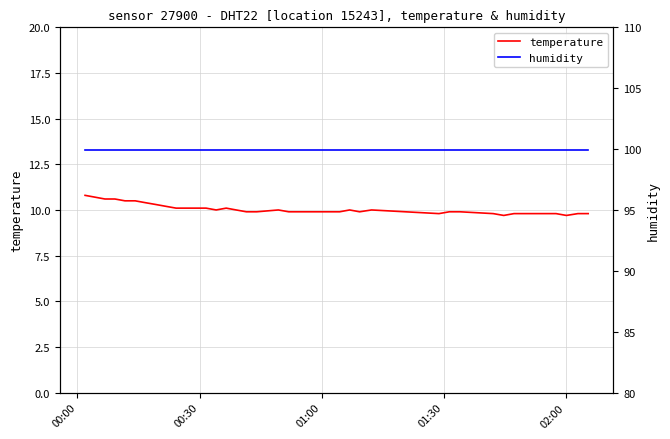

Reading left to right, extract all data points from this chart.

temperature: 10.8	10.7	10.6	10.6	10.5	10.5	10.4	10.3	10.2	10.1	10.1	10.1	10.1	10.0	10.1	10.0	9.9	9.9	10.0	9.9	9.9	9.9	9.9	9.9	9.9	10.0	9.9	10.0	9.8	9.9	9.9	9.8	9.7	9.8	9.8	9.8	9.8	9.7	9.8	9.8
humidity: 99.9	99.9	99.9	99.9	99.9	99.9	99.9	99.9	99.9	99.9	99.9	99.9	99.9	99.9	99.9	99.9	99.9	99.9	99.9	99.9	99.9	99.9	99.9	99.9	99.9	99.9	99.9	99.9	99.9	99.9	99.9	99.9	99.9	99.9	99.9	99.9	99.9	99.9	99.9	99.9